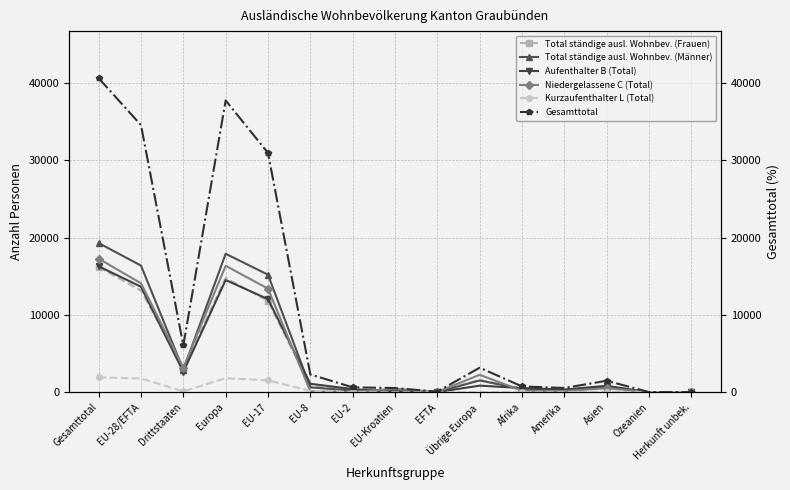

Where is the first local maximum for Gesamttotal?

Europa